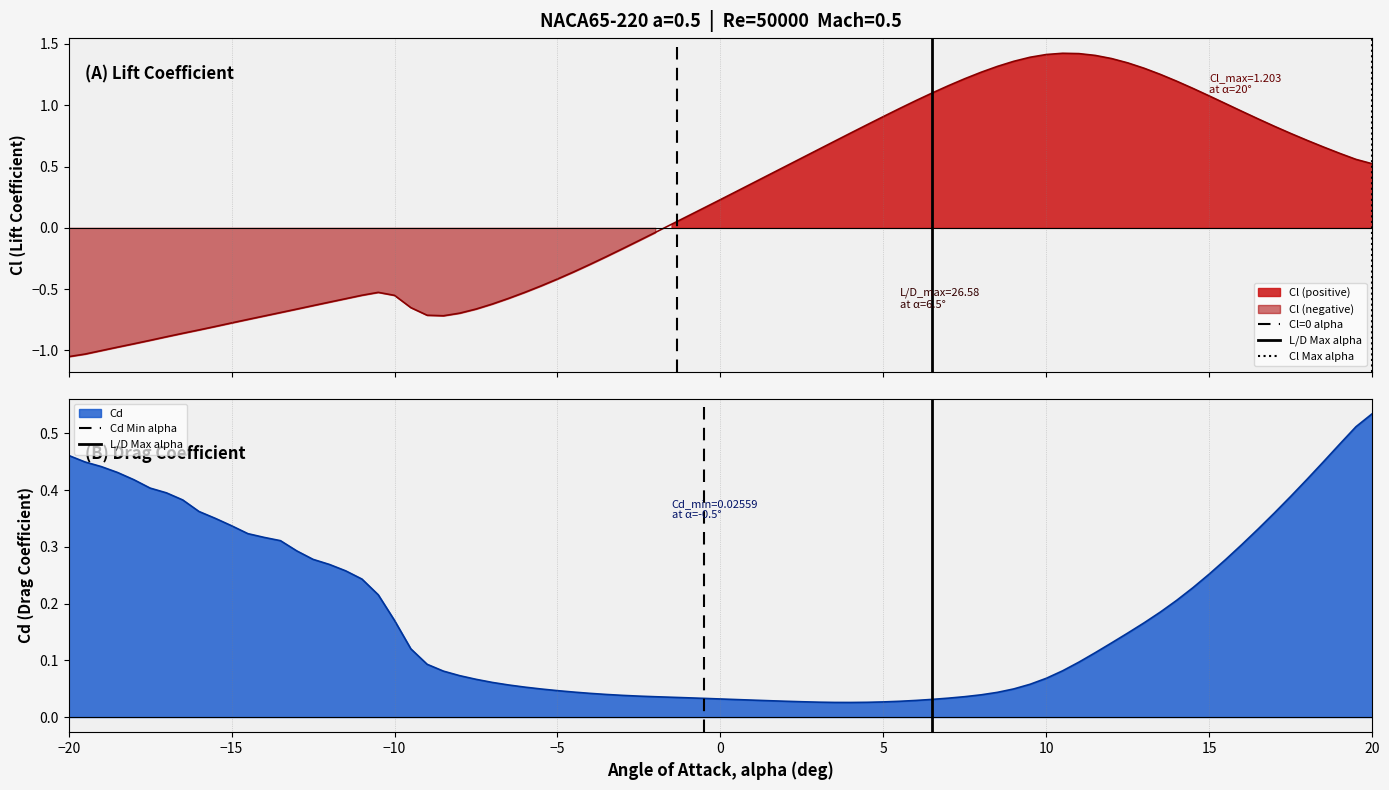

At which label does Cd reach its peak?

20